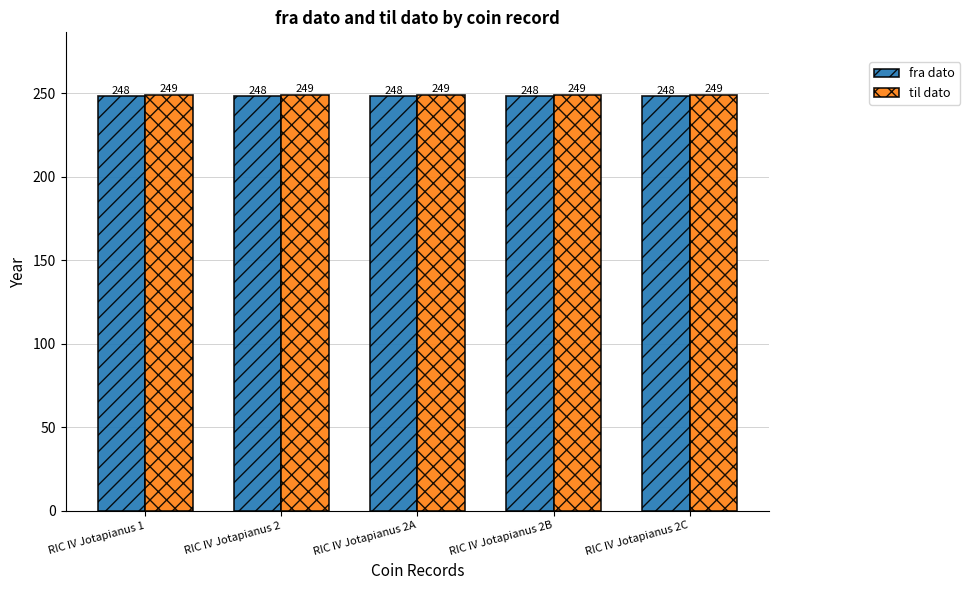

What are all the series names shown in the legend?

fra dato, til dato